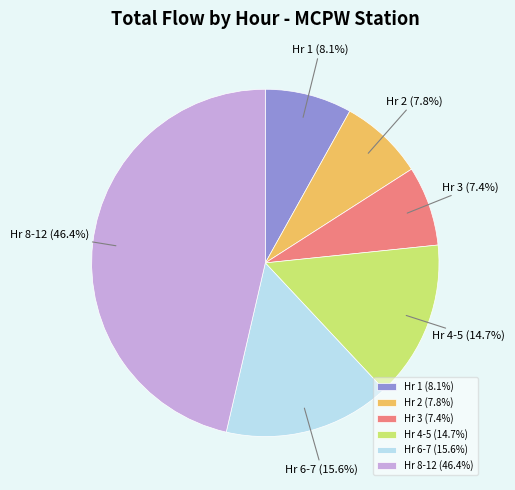

Approximately how many times larger is the value at Hr 1 compared to Hr 3?

1.1